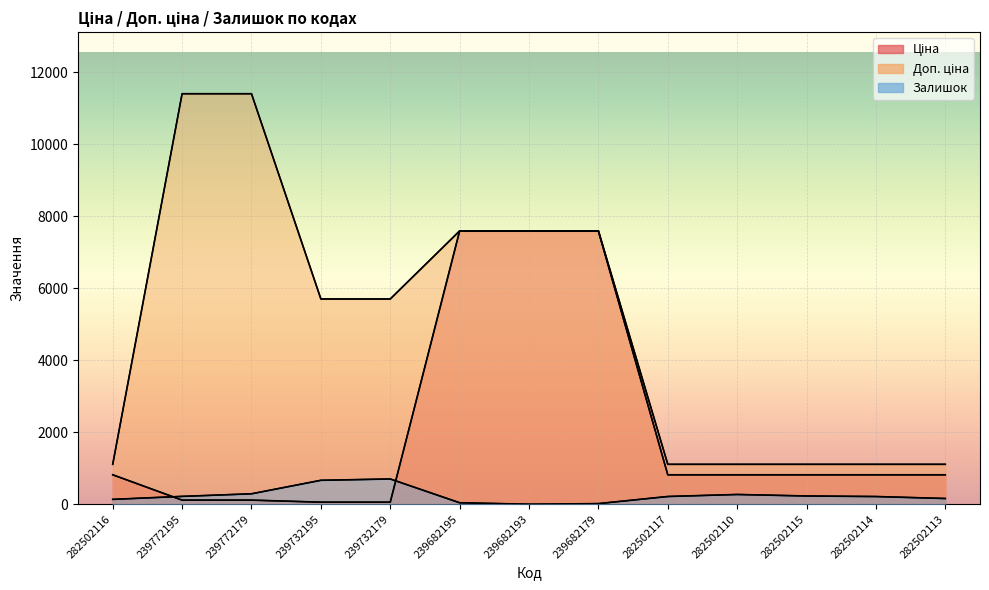

Where does the Залишок series first go above 215?

239772195